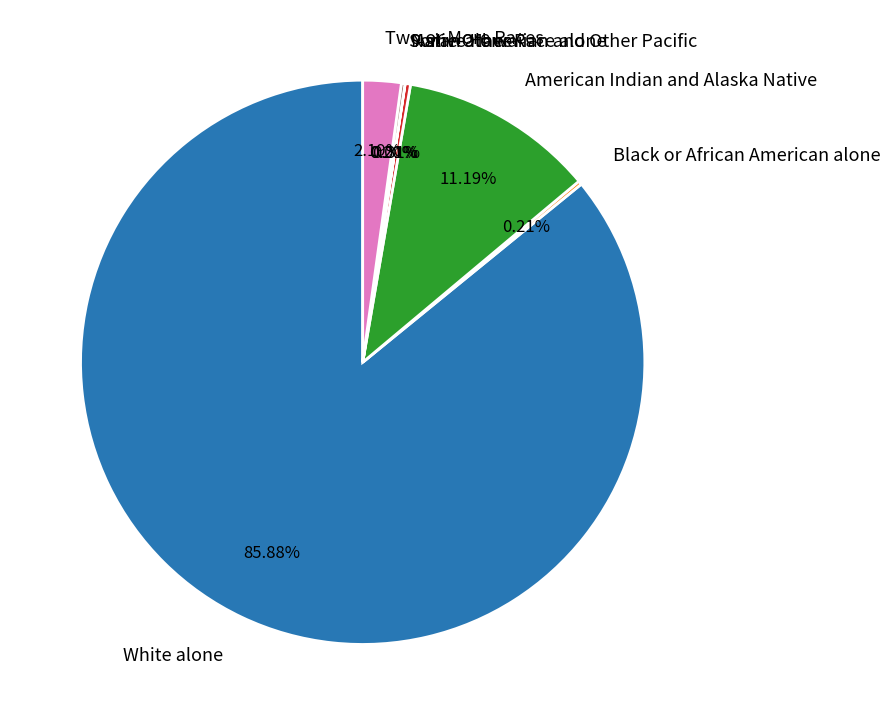

To the nearest percent, what is the difference between the White alone and Two or More Races slice percentages?

84%